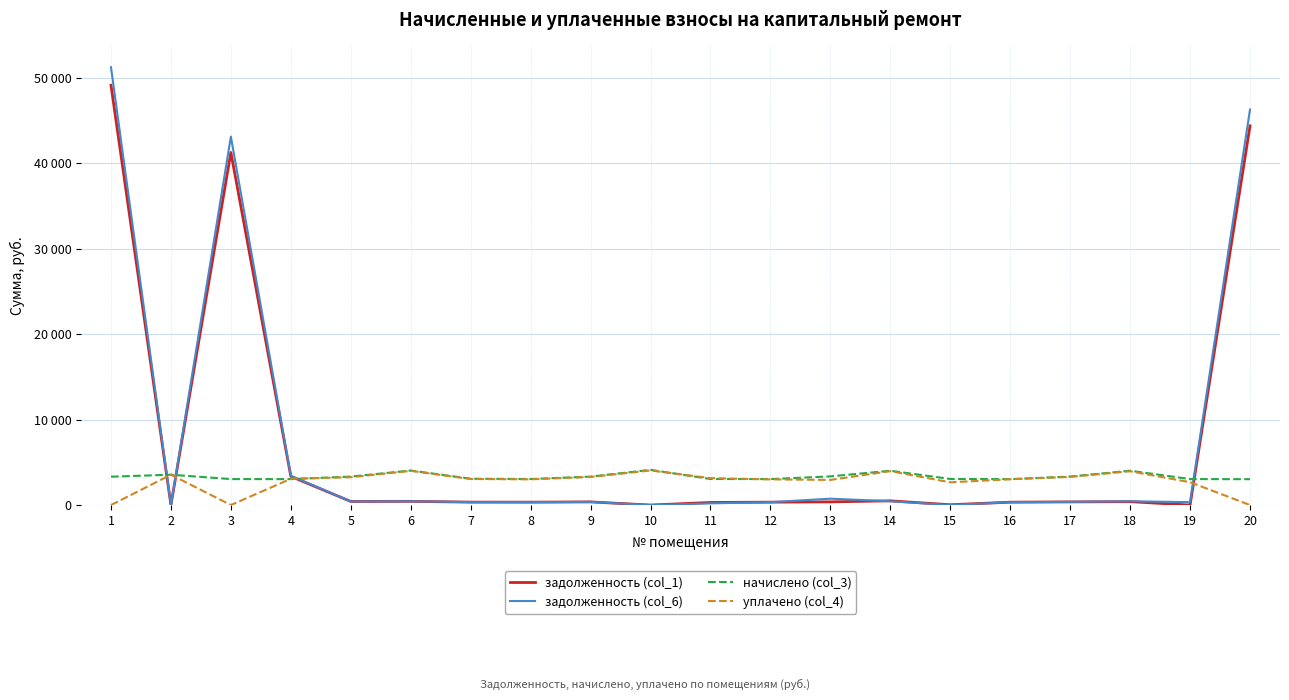

Does the chart display data point markers on the line(s)?

No